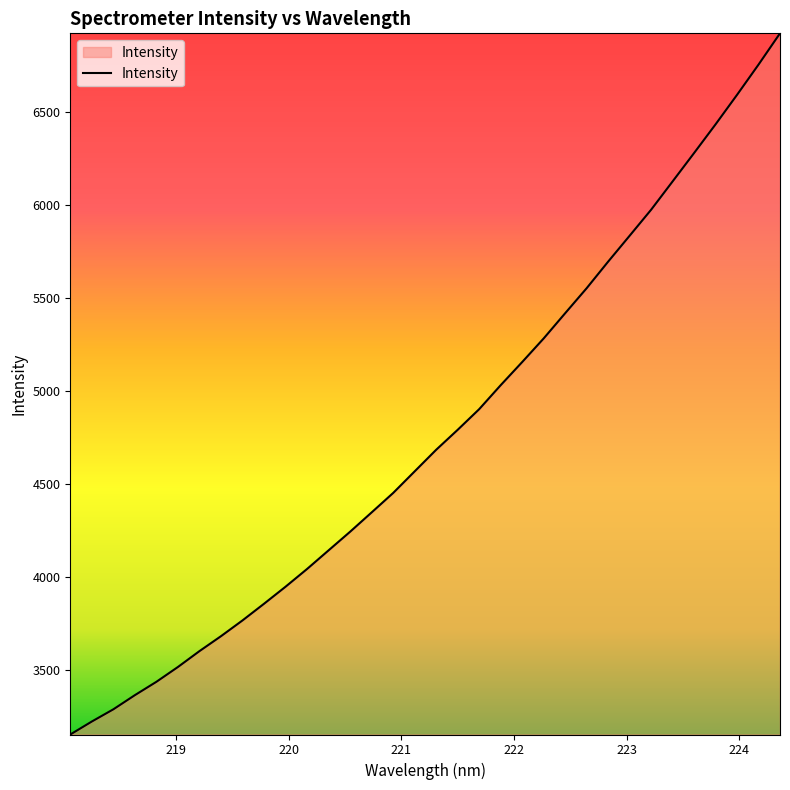

What is the minimum value shown in the chart?

3154.0